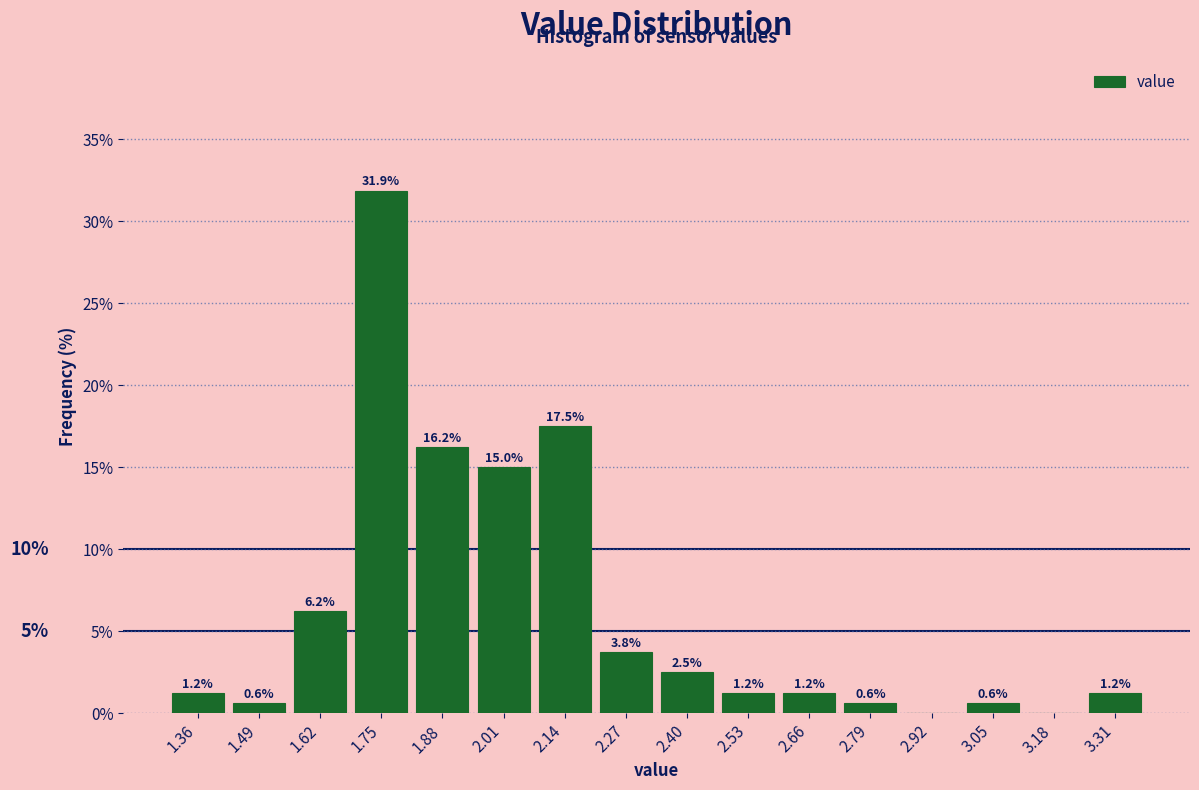

Which range on the x-axis has the tallest bar?

1.68 to 1.82